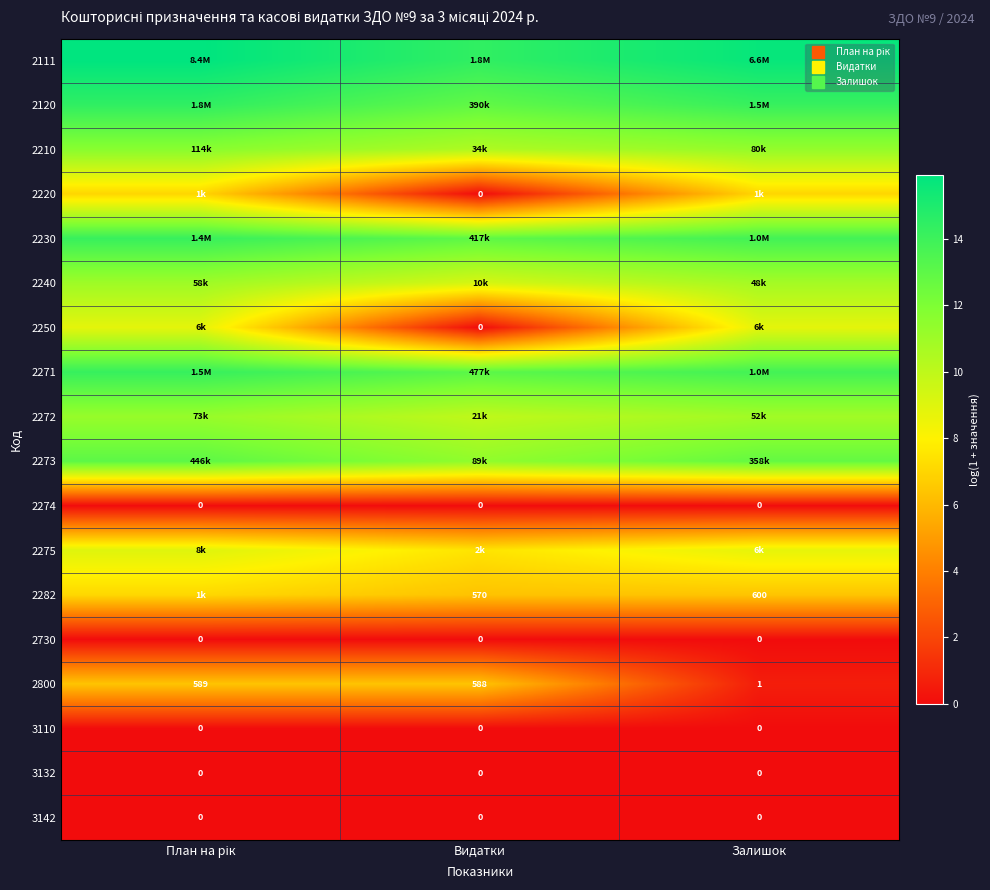

Which series has the largest total across all categories?

2111